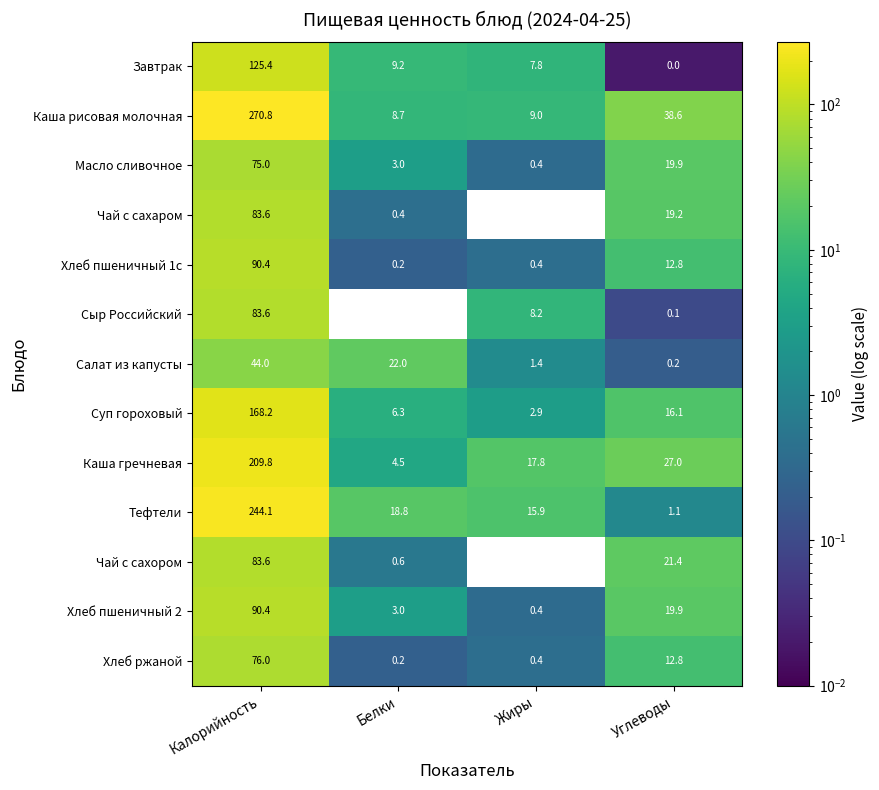

At which label is Каша рисовая молочная closest to 139?

Углеводы